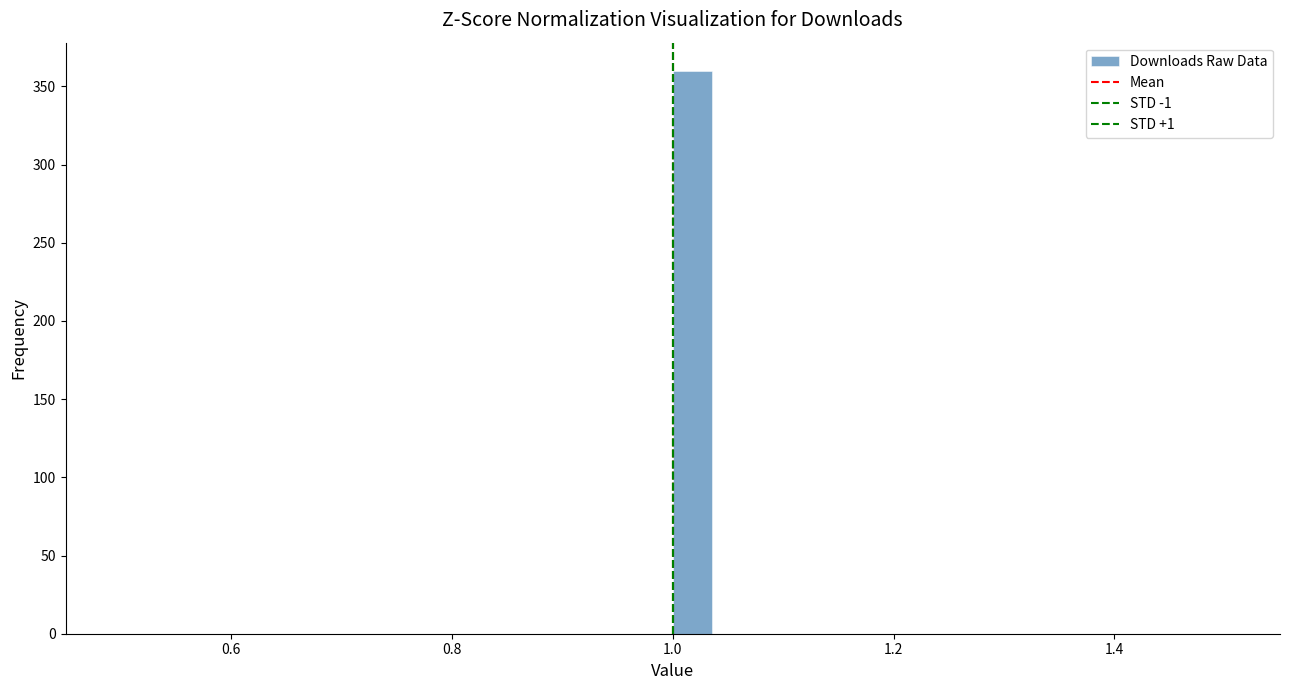

Read against the x-axis, roughly where is the centre of the tallest bar?

1.02